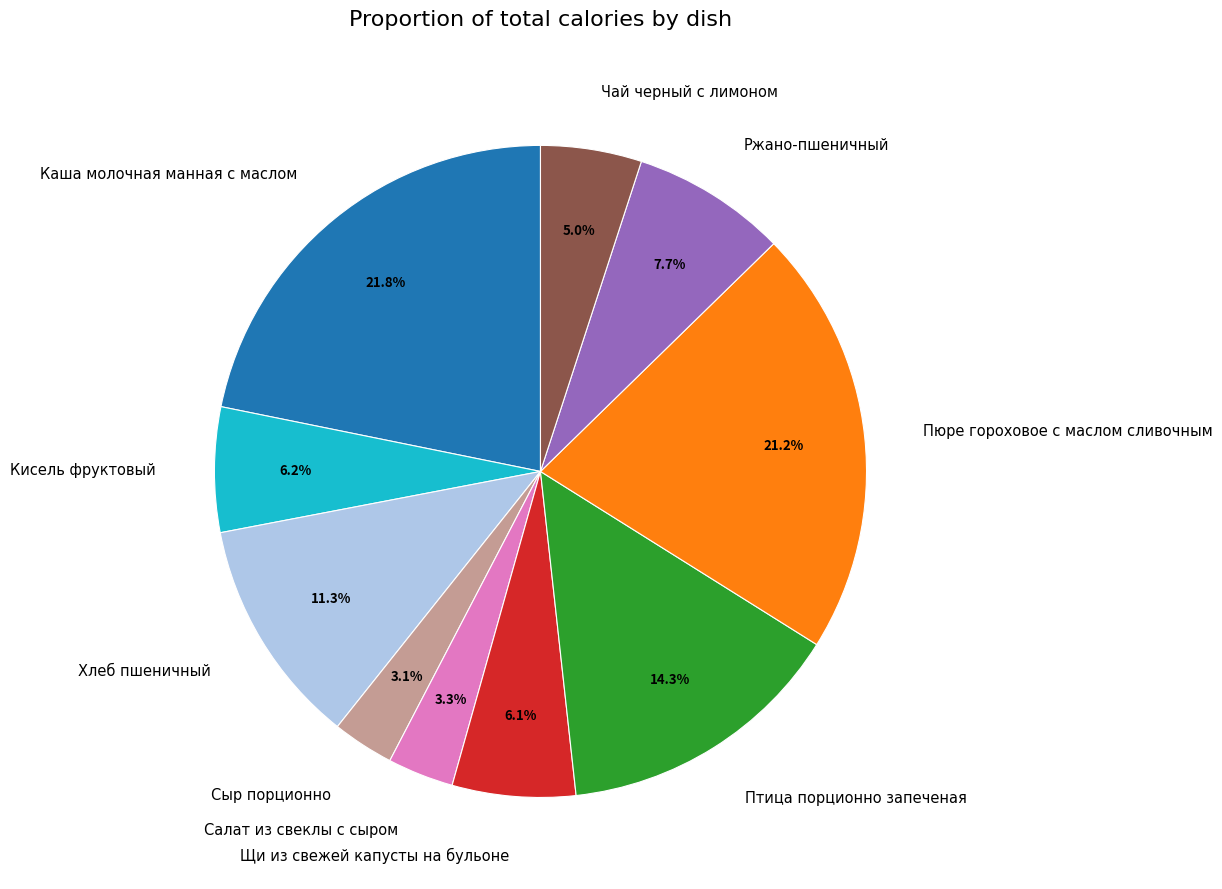

How many slices are in this pie chart?

10